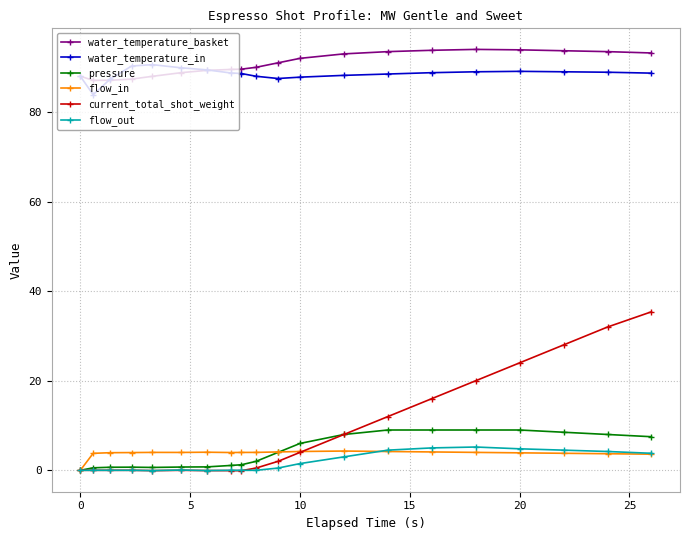

True or false: flow_out has more than 0 interior local peaks.

True